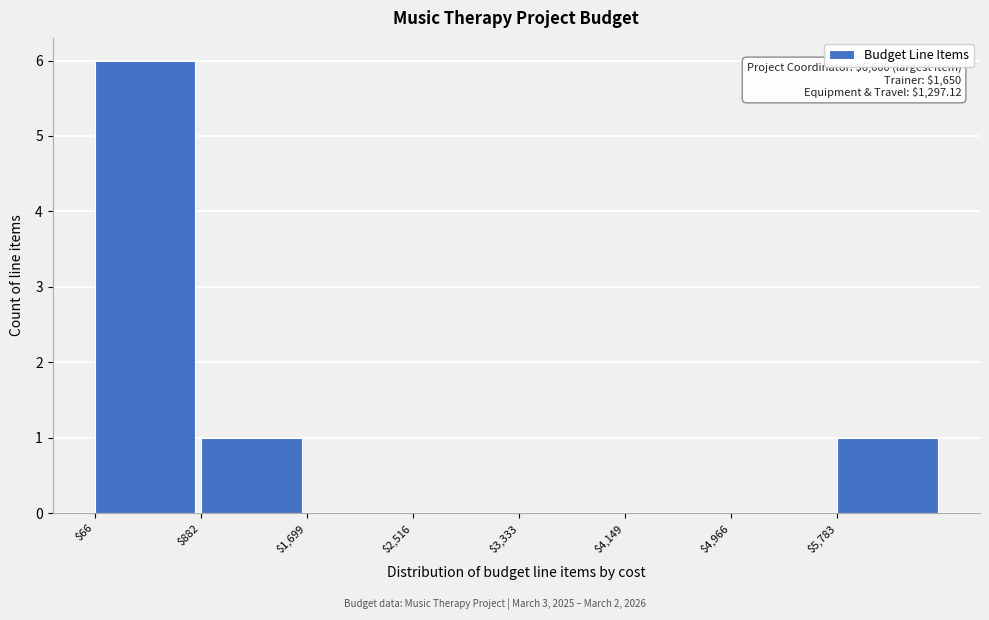

Which range on the x-axis has the tallest bar?

100 to 900